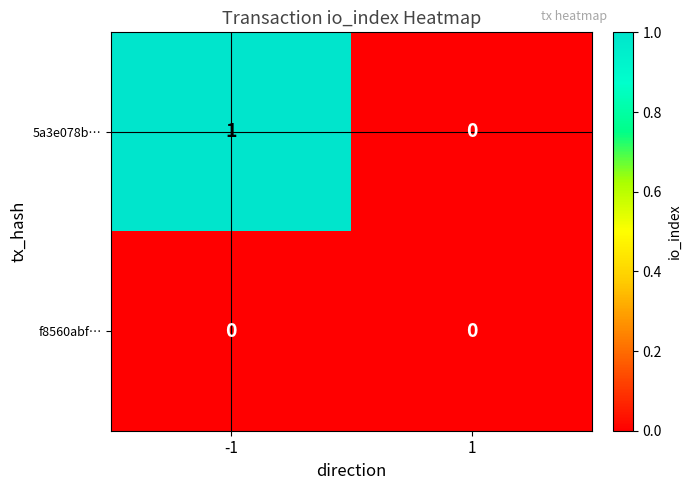

At which category is the sum across all series the highest?

-1